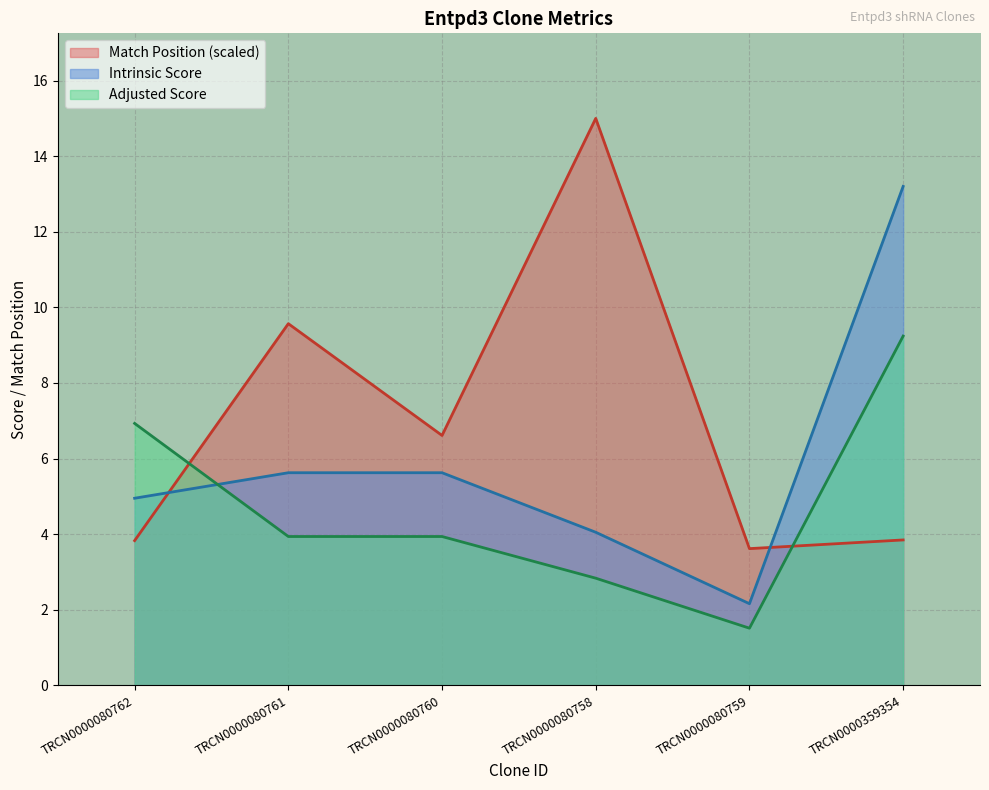

What is the difference between the second highest and minimum values in the Intrinsic Score series?

3.5